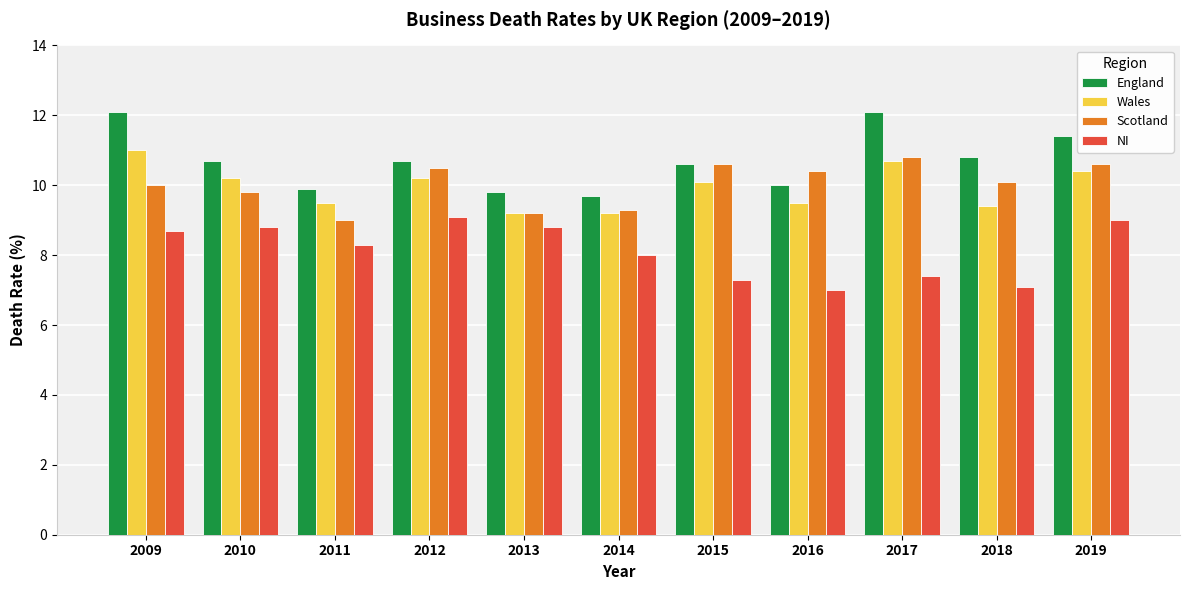

What is the difference between the second highest and minimum values in the Wales series?

1.5